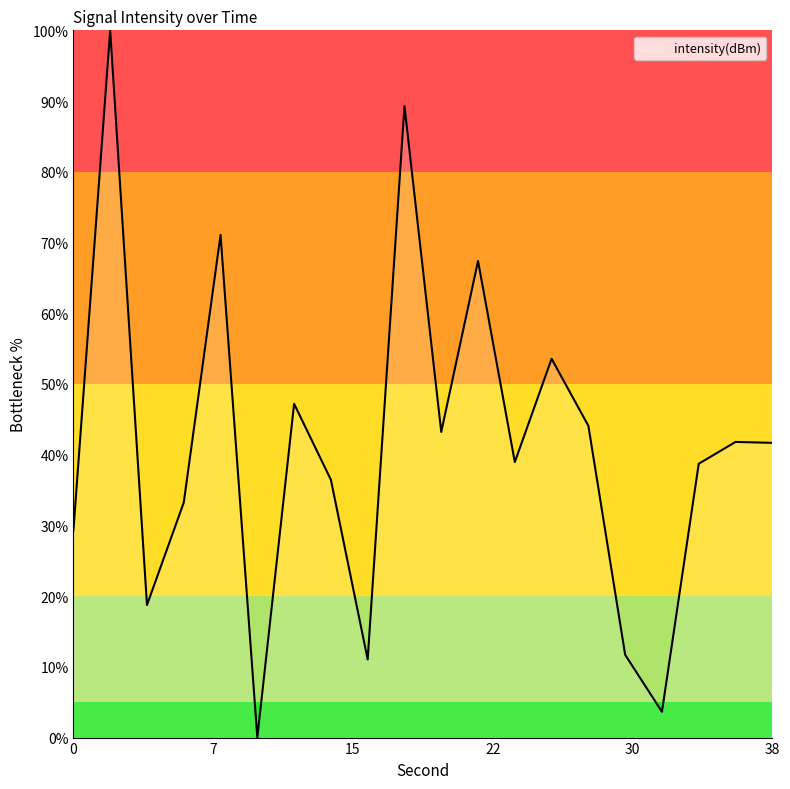

True or false: there are more than 1 points higher than both neighbors.

True